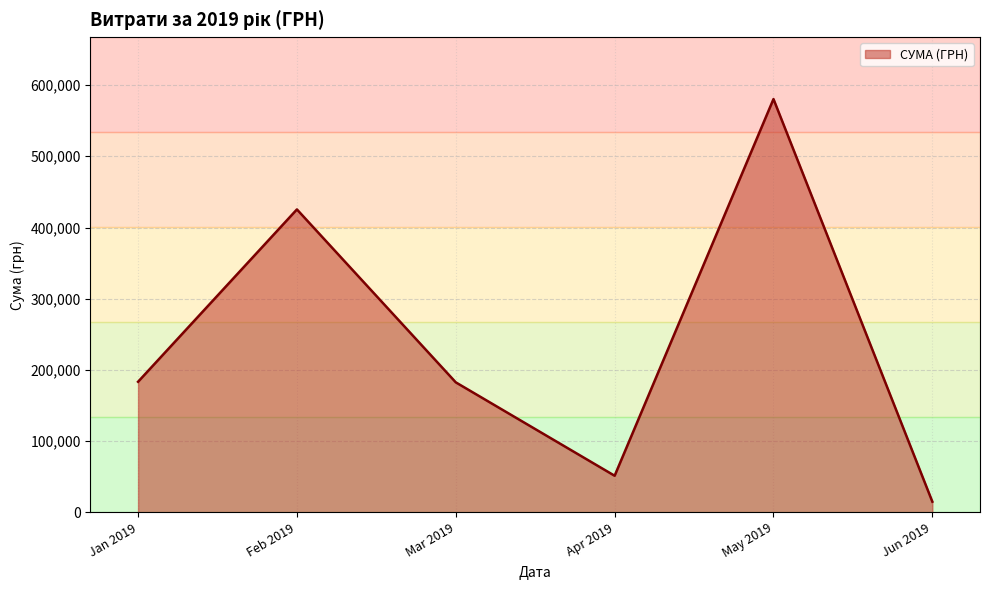

Is it true that the value at May 2019 is 339839.5?

False